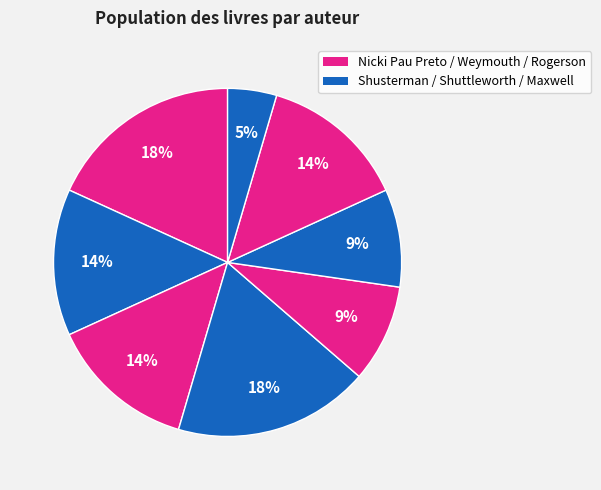

Is there any slice that represents more than half of the pie?

No